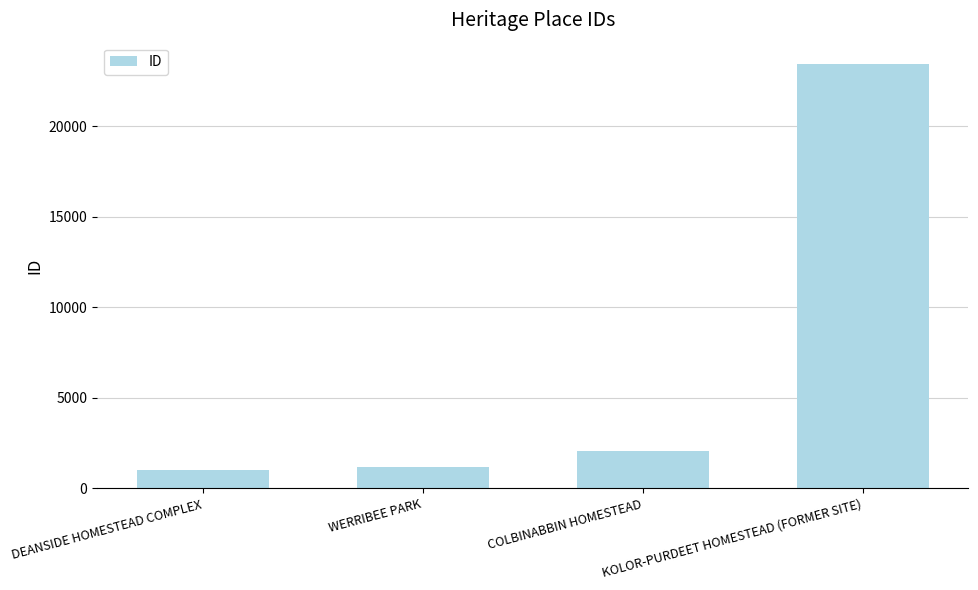

Reading left to right, list all the values displayed in this chart.

992	1207	2063	23430